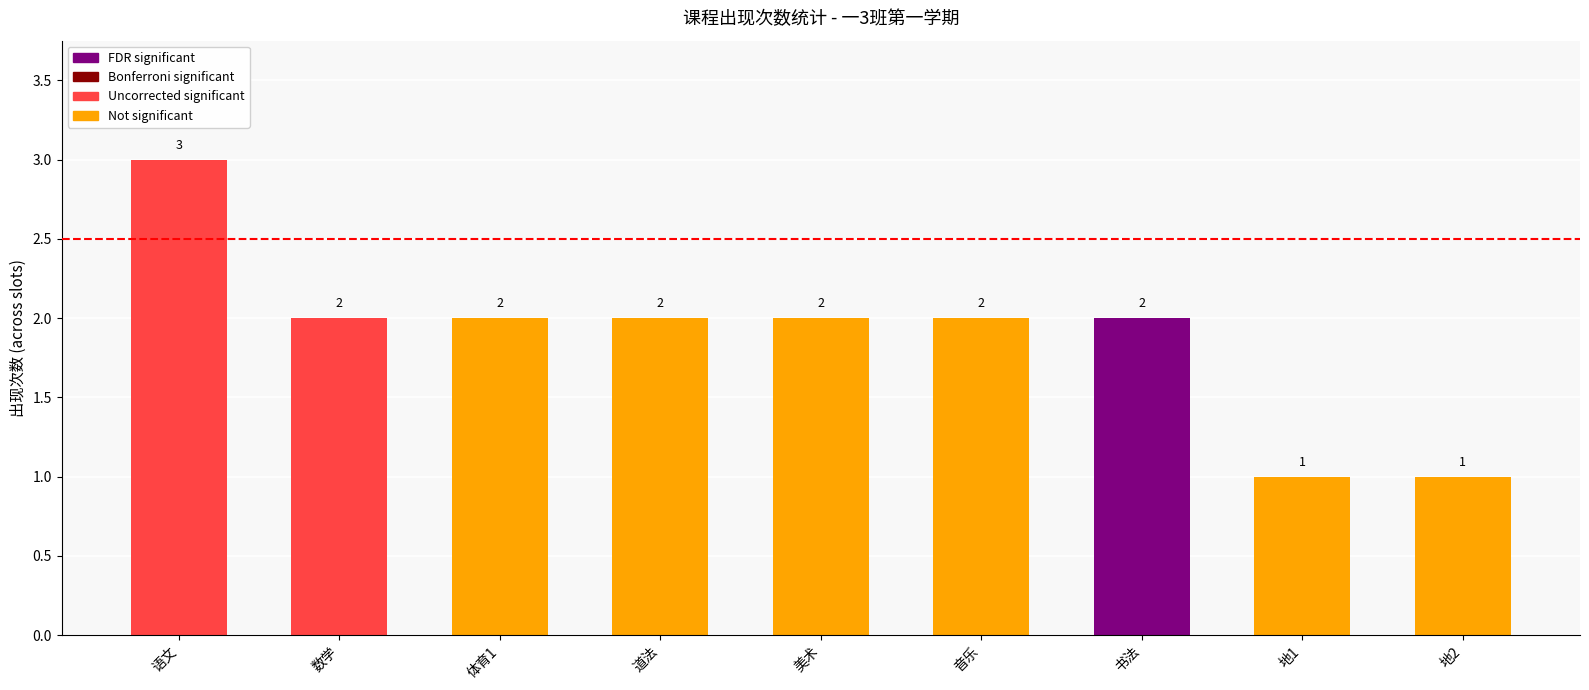

Reading left to right, what are all the values shown in this chart?

3	2	2	2	2	2	2	1	1